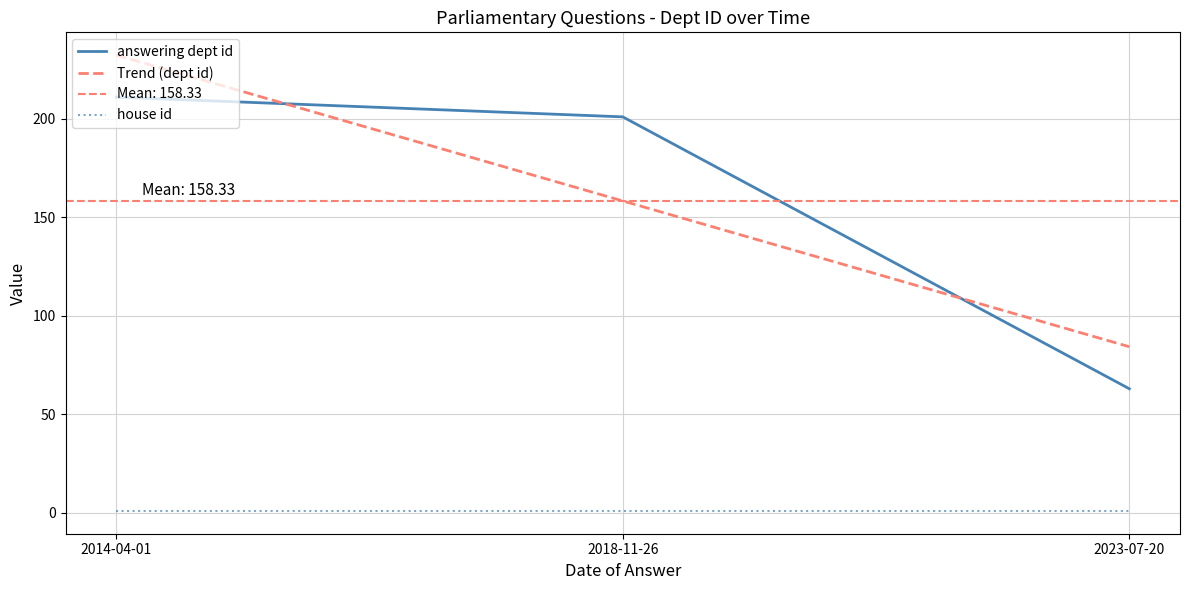

What is the greatest value displayed?

211